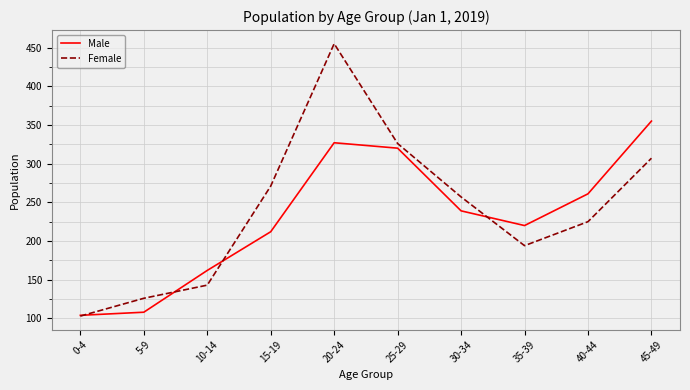

What is the spread (max minus min) of values at 45-49?

48